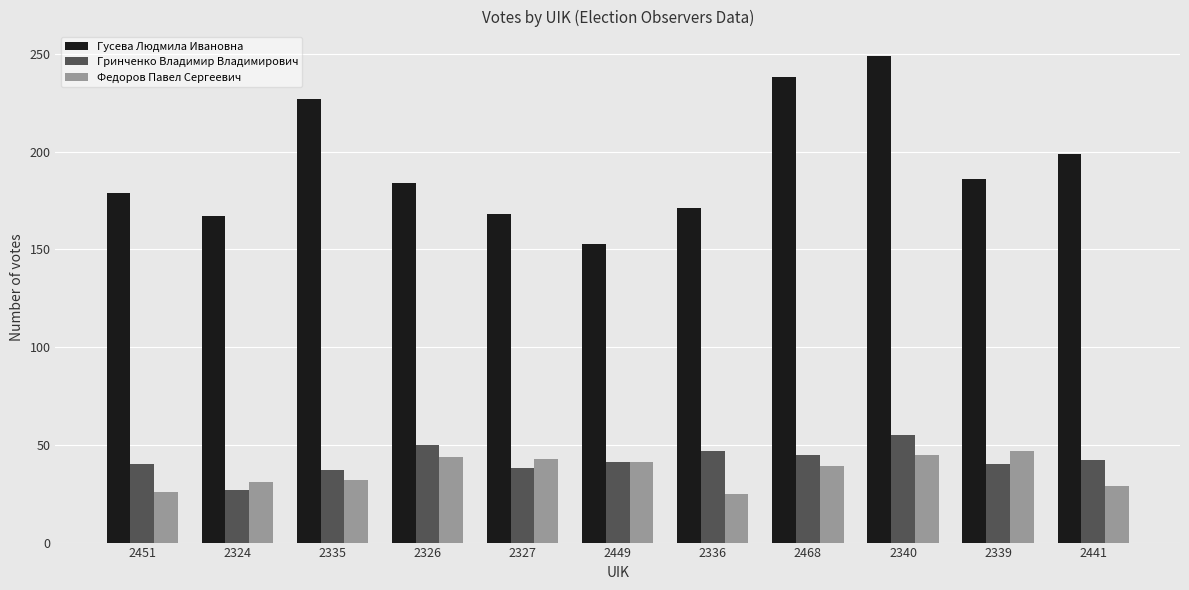

What is the sum of all Гусева Людмила Ивановна values?

2121